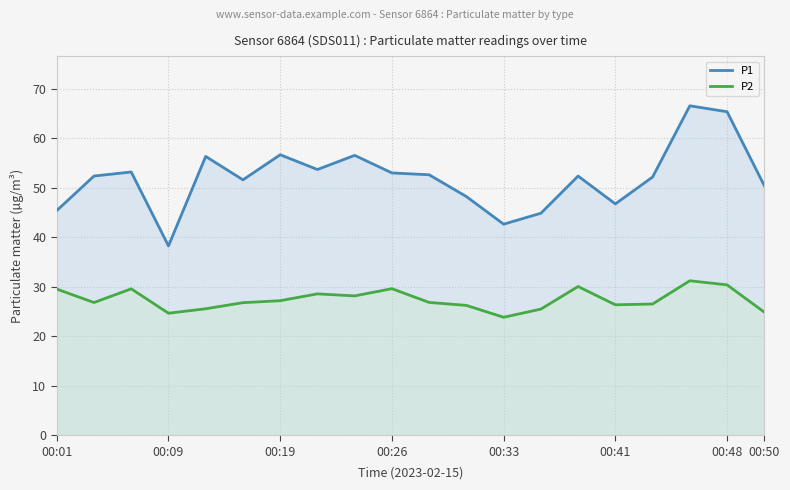

Reading left to right, what are all the values shown in this chart?

P1: 45.4	52.4	53.2	38.3	56.4	51.6	56.7	53.7	56.6	53.0	52.6	48.2	42.7	44.9	52.4	46.8	52.2	66.6	65.4	50.5
P2: 29.6	26.8	29.6	24.7	25.6	26.8	27.2	28.6	28.2	29.6	26.9	26.2	23.9	25.5	30.1	26.4	26.5	31.2	30.4	24.9